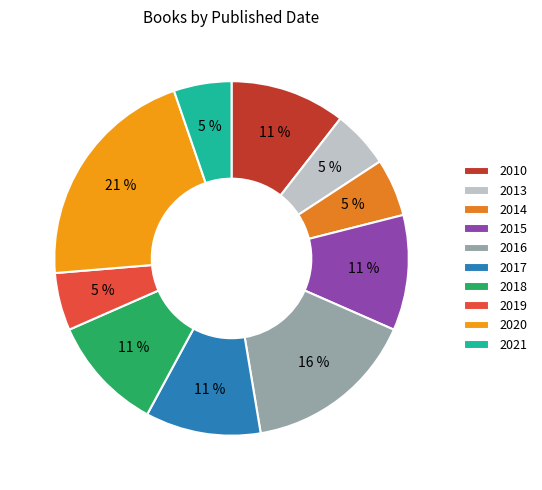

Is 2018 the majority of the pie?

No